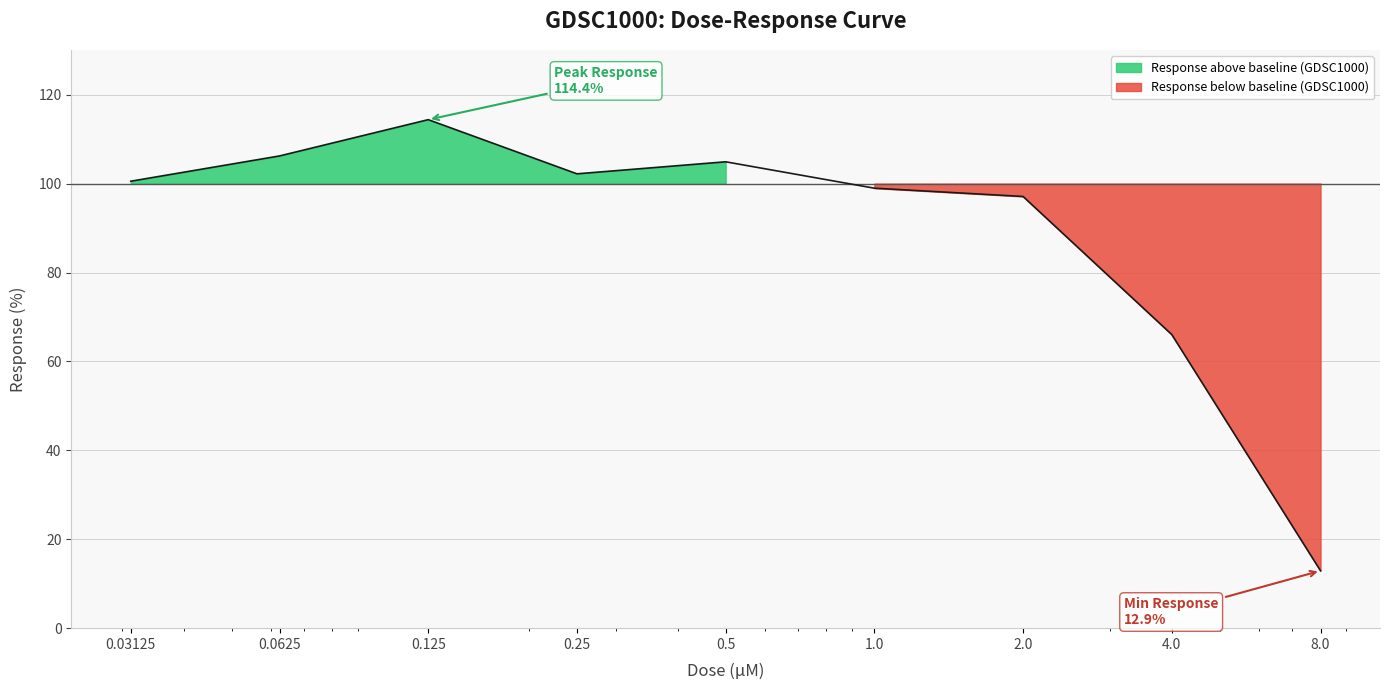

What is the difference between the second highest and minimum values?

93.3